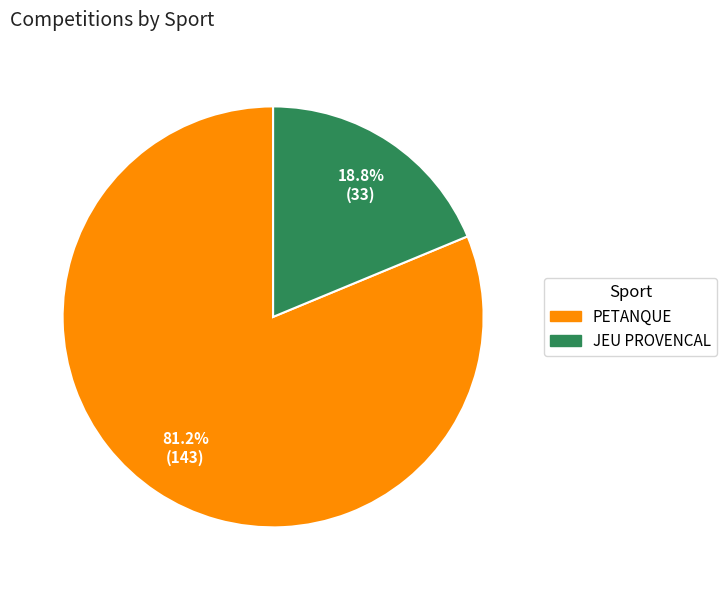

How many segments does this pie chart have?

2